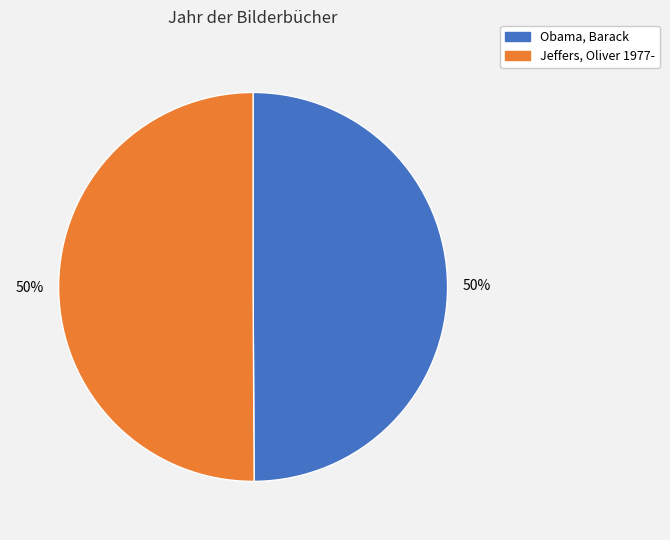

What is the ratio of the value at Obama, Barack to the value at Jeffers, Oliver 1977-?

1.0